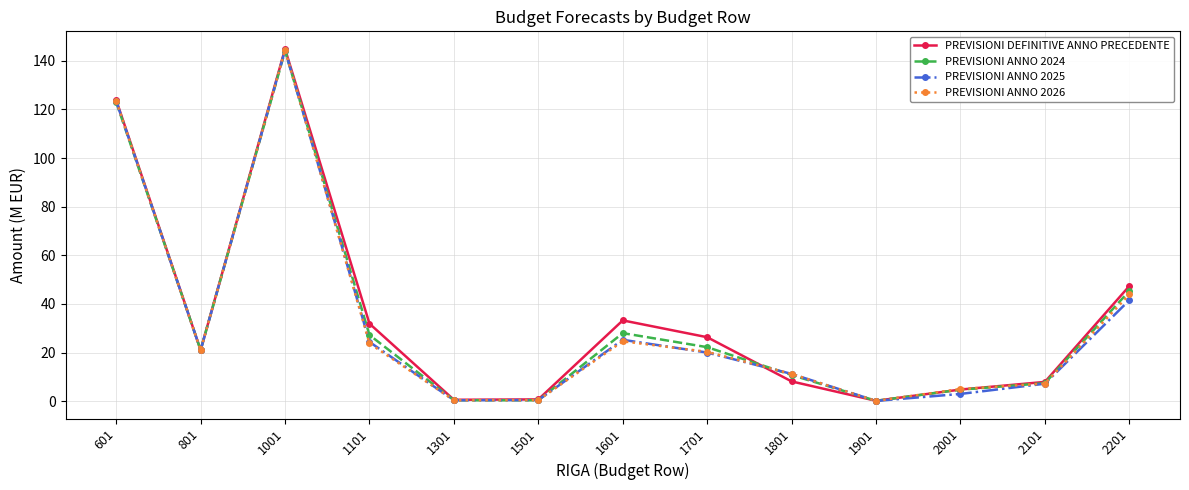

True or false: PREVISIONI ANNO 2025 has more than 1 interior local peaks.

True